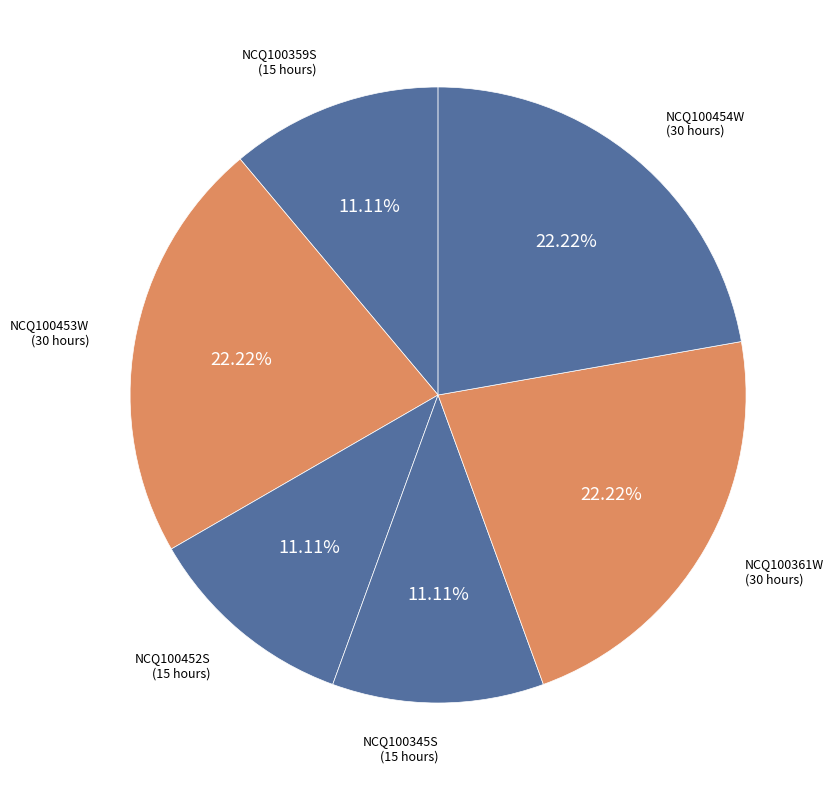

To the nearest percent, what is the average slice percentage?

17%